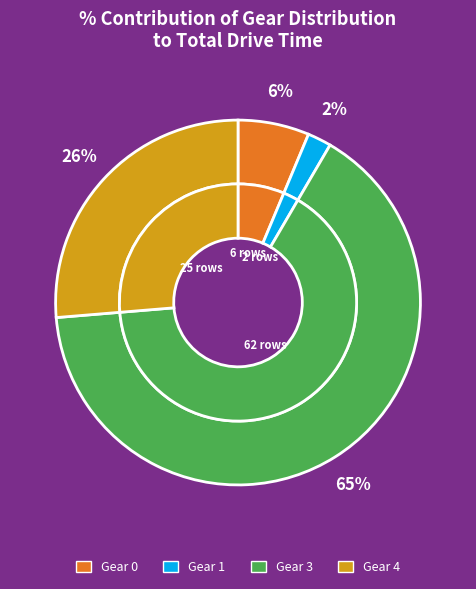

Is there a majority slice in this chart?

Yes